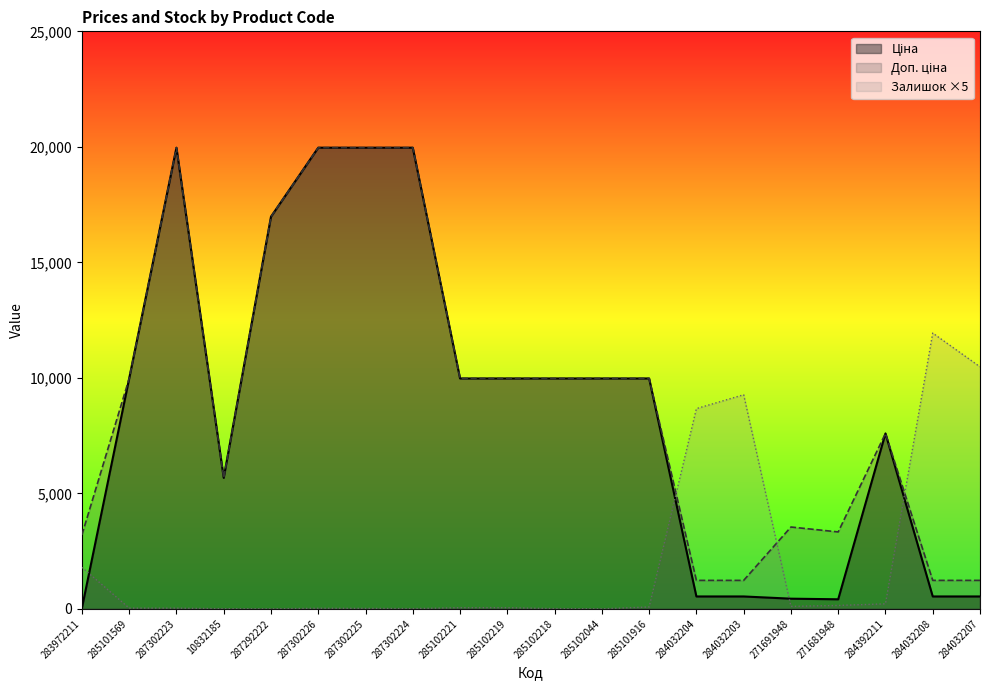

What is the average value of the Доп. ціна series?

9248.9